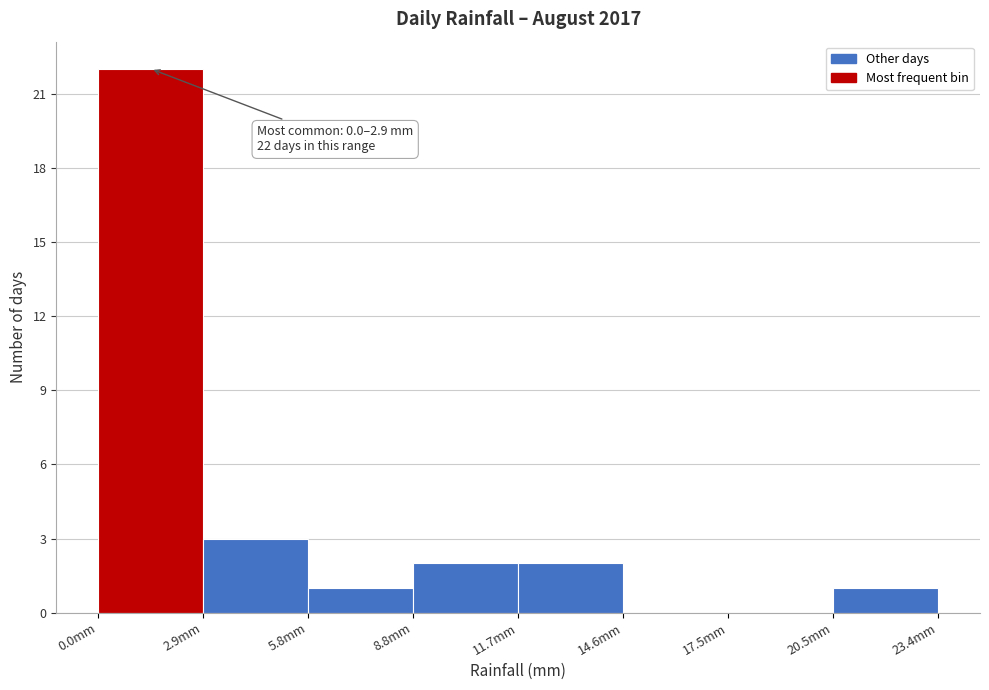

Over which range of the x-axis is the bar tallest?

0.0 to 3.0